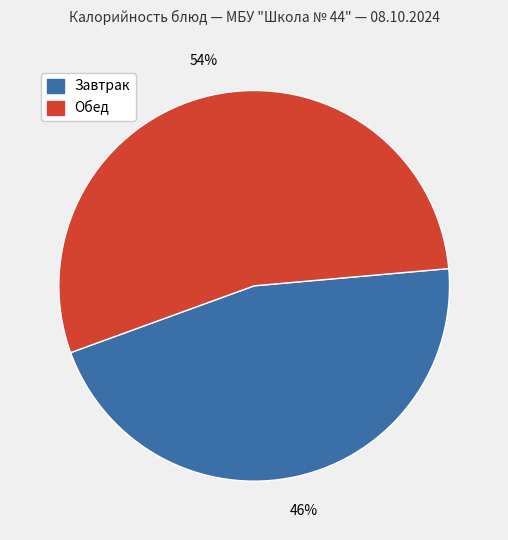

Does any single category account for the majority?

Yes